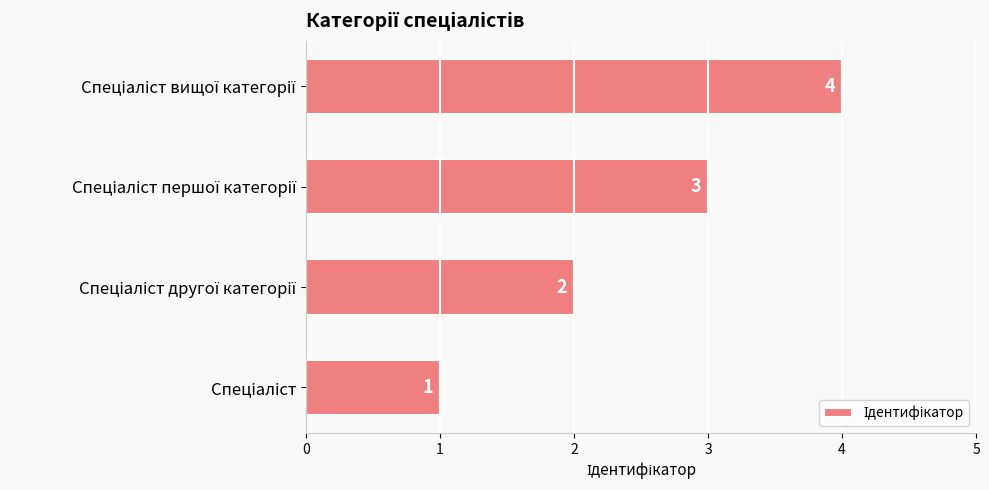

Count the values in the range 2 to 4.

3